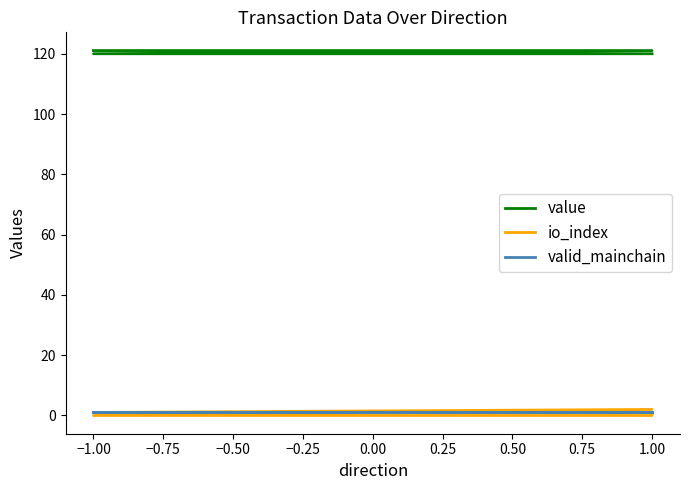

Is the value of value at −1.00 greater than the value of io_index at −1.00?

Yes